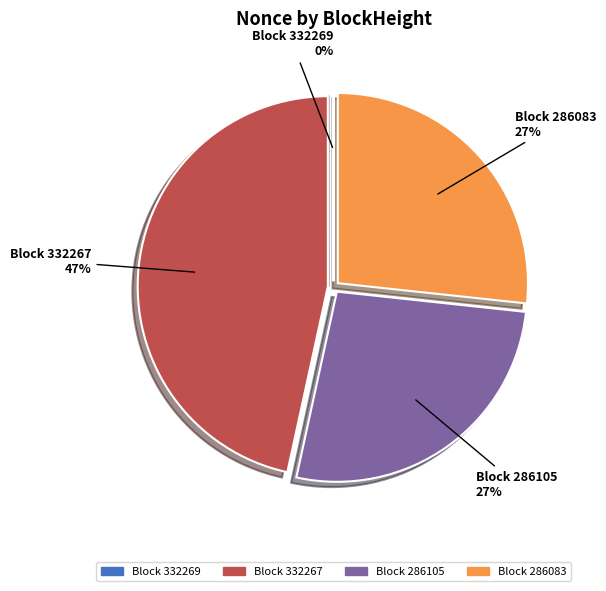

Is there a majority slice in this chart?

No